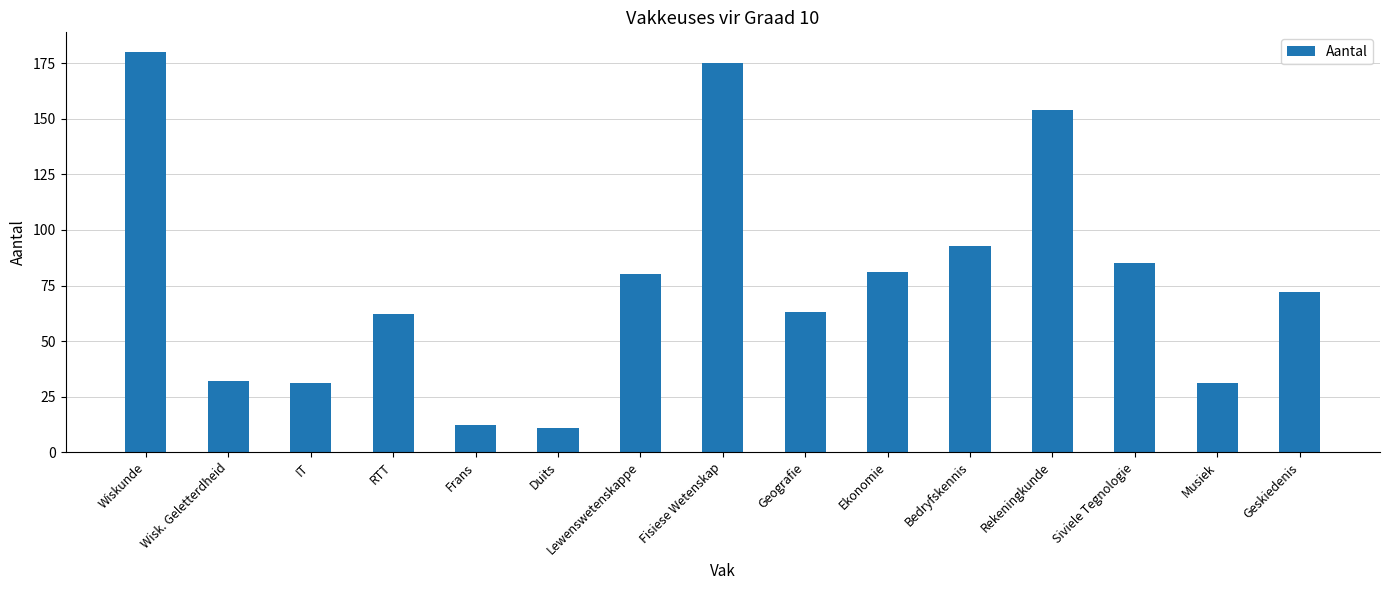

What is the value of the 2nd bar from the left?

32